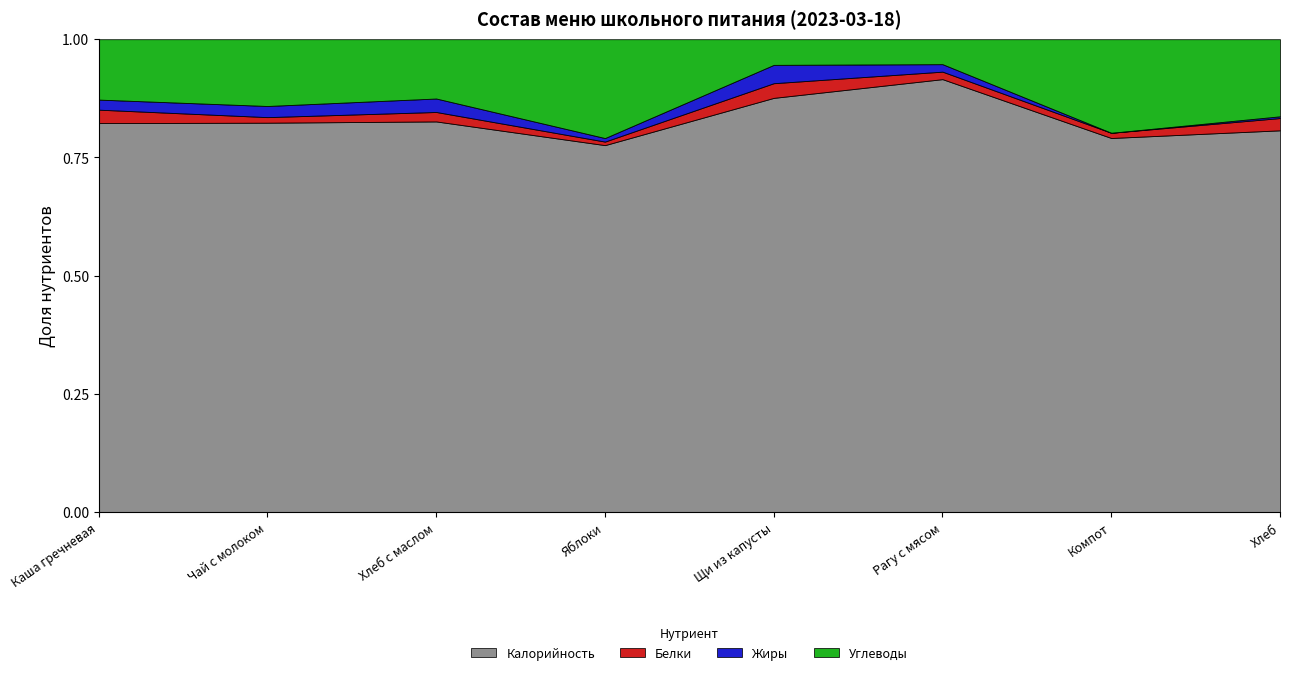

What is the sum of all Углеводы values?

209